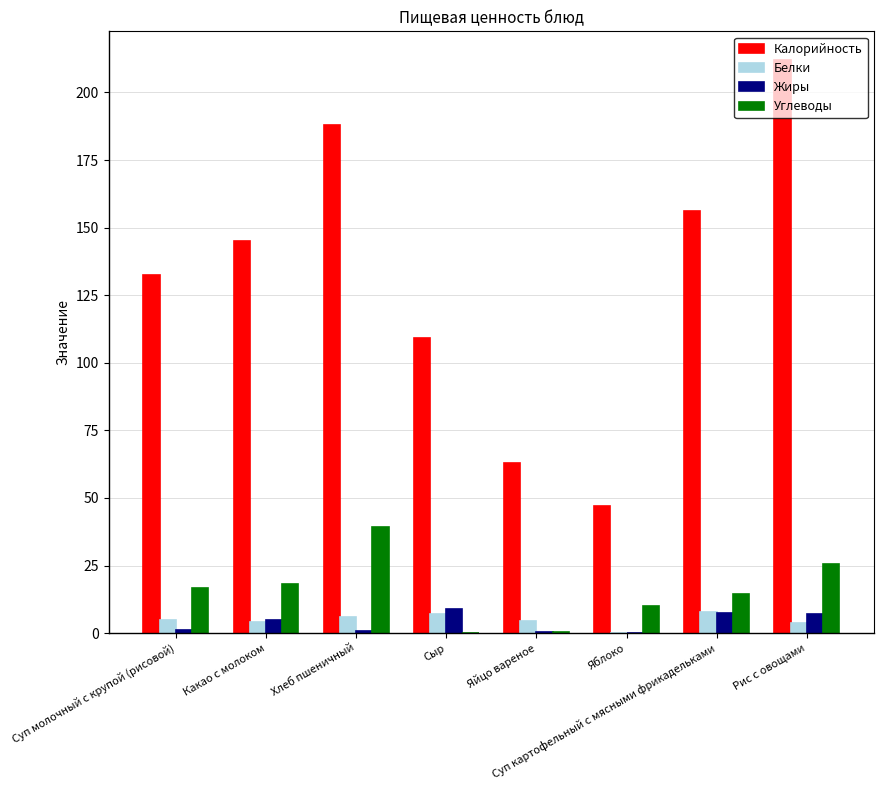

Read the Жиры value at Суп молочный с крупой (рисовой).

1.0